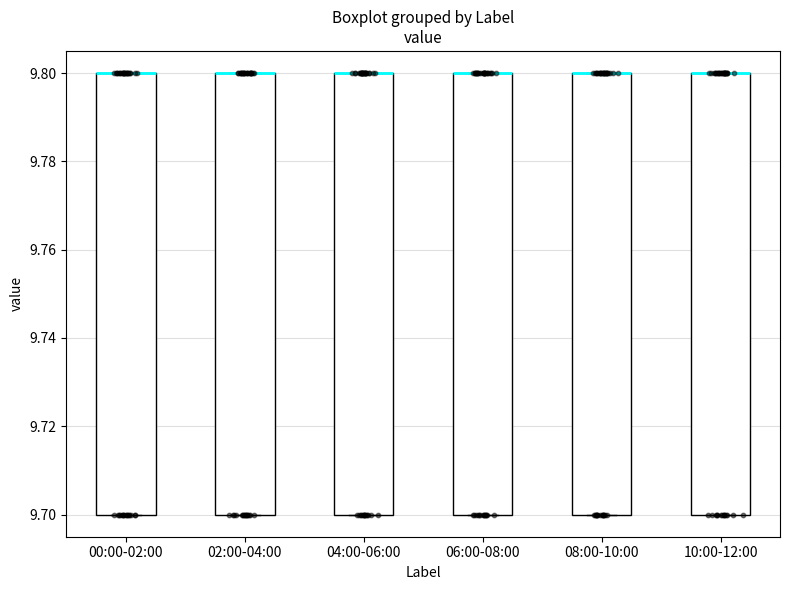

Where is the upper edge of the box for 06:00-08:00 on the y-axis? The values are not printed on the chart, so give them approximately, as read against the axis.

9.8